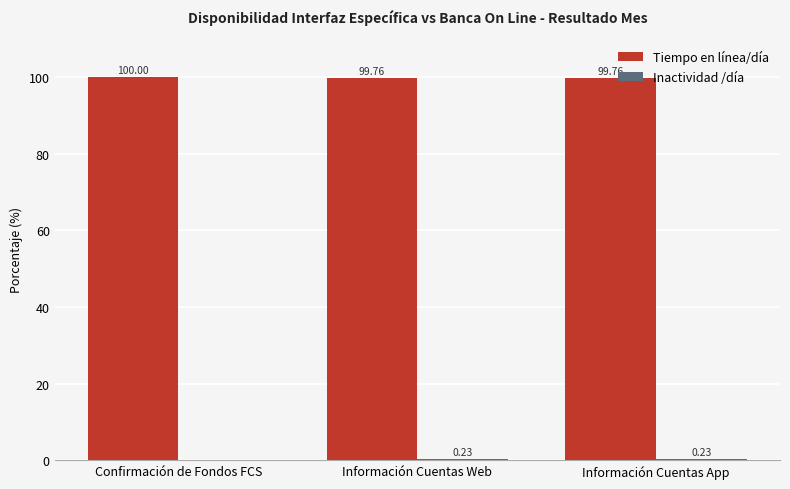

Which series changed the most between Confirmación de Fondos FCS and Información Cuentas App?

Tiempo en línea/día